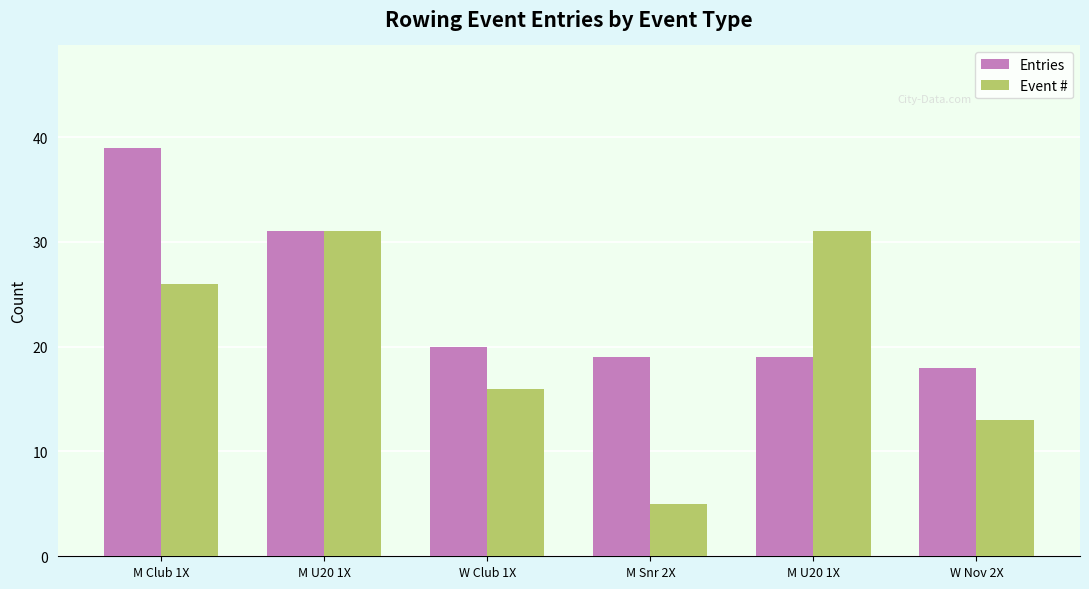

At which category is the sum across all series the highest?

M Club 1X